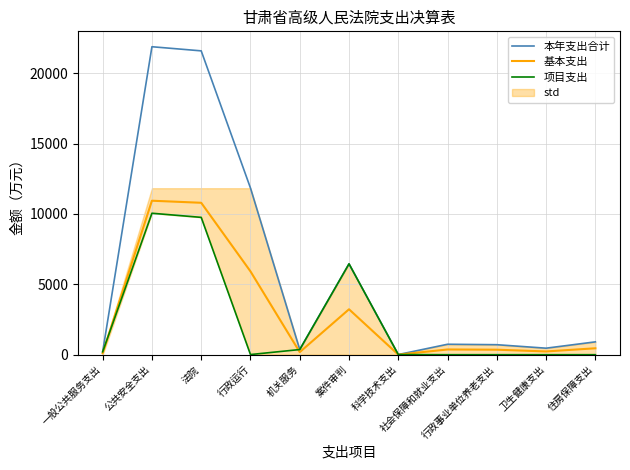

At which category is the sum across all series the highest?

公共安全支出